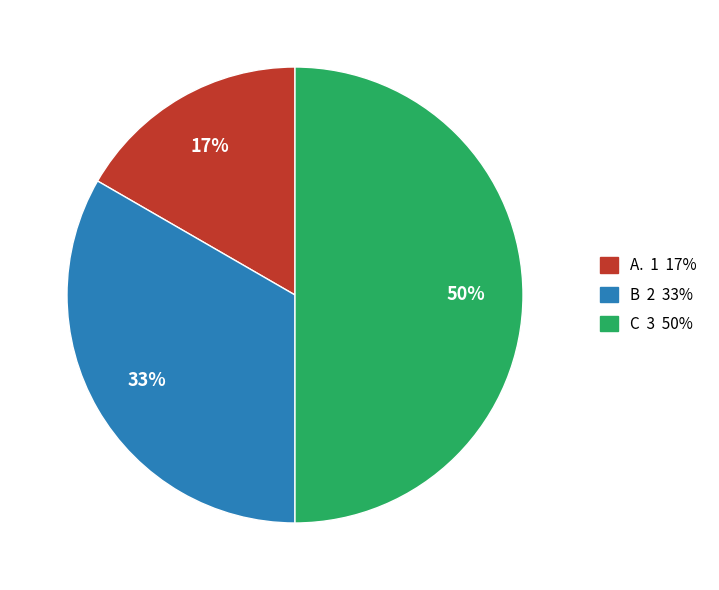

Combined, do B and C account for over 50%?

Yes